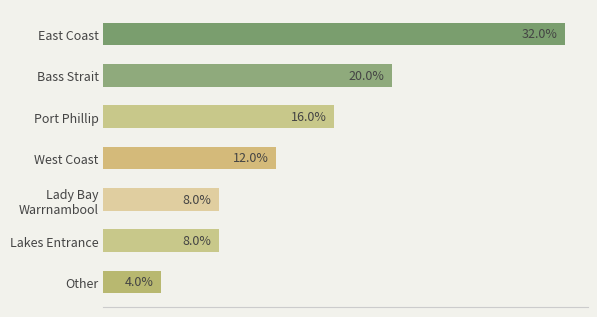

Which has a higher value, Lakes Entrance or Port Phillip?

Port Phillip